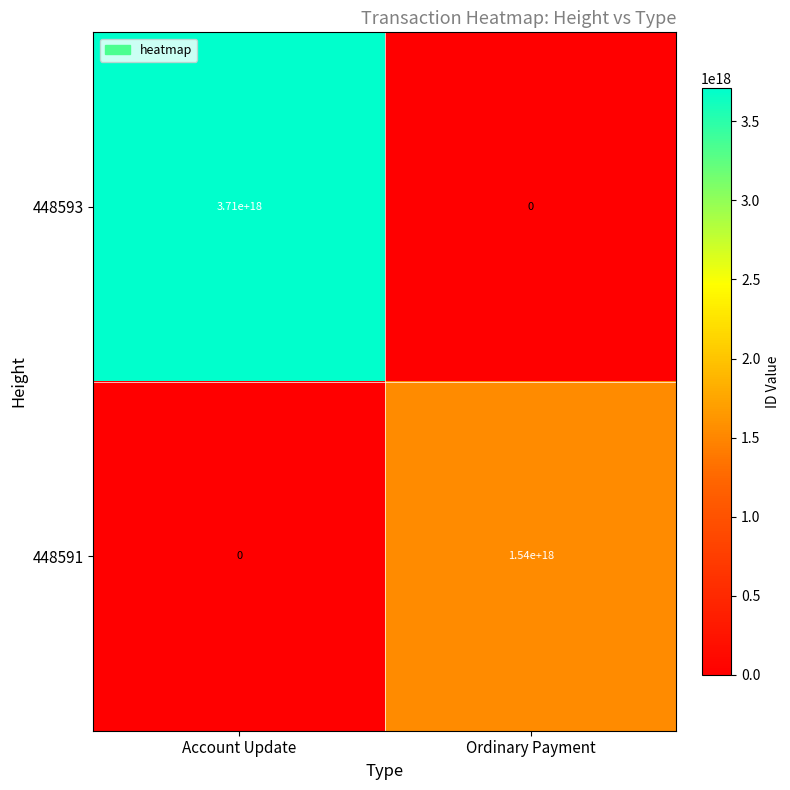

Which series has the largest total across all categories?

448593